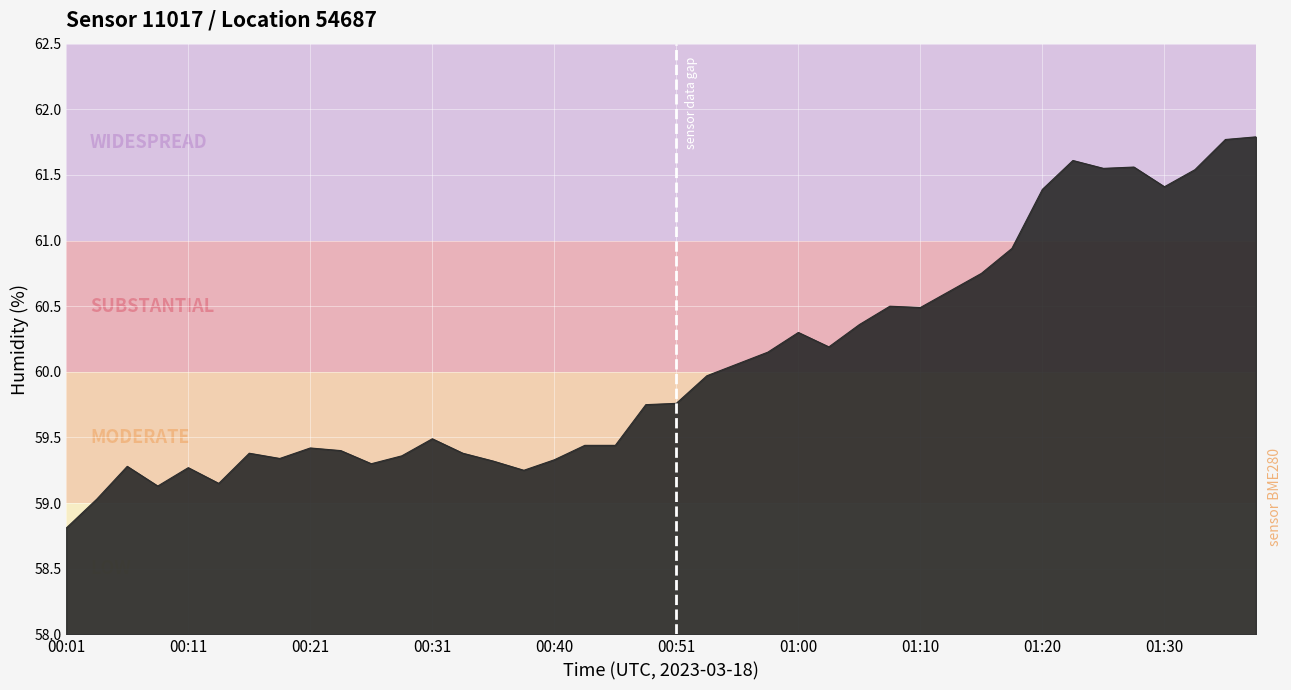

What is the maximum value shown in the chart?

61.8